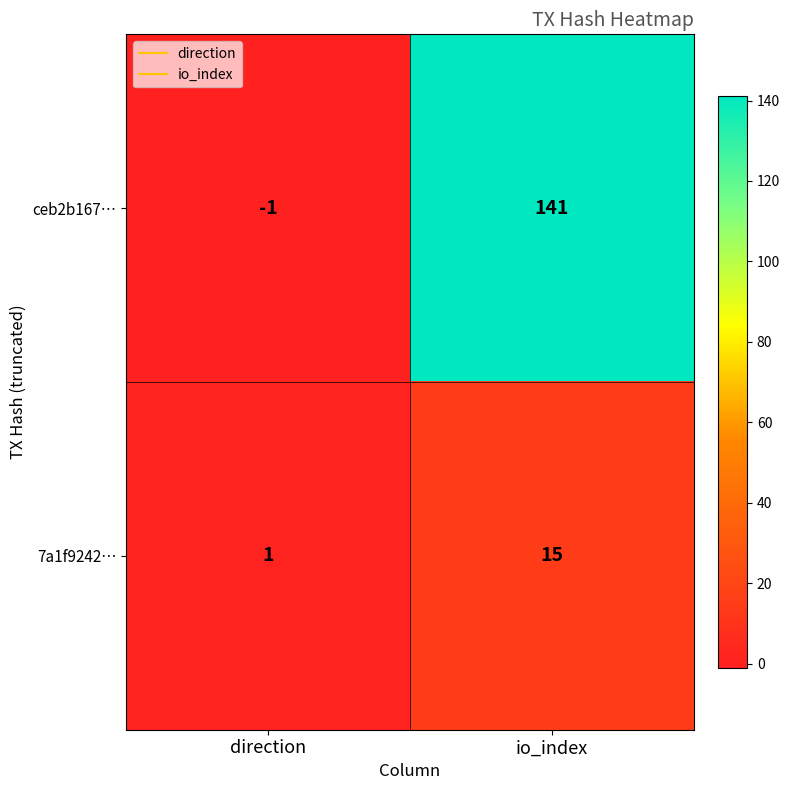

Read the 7a1f9242… value at io_index.

15